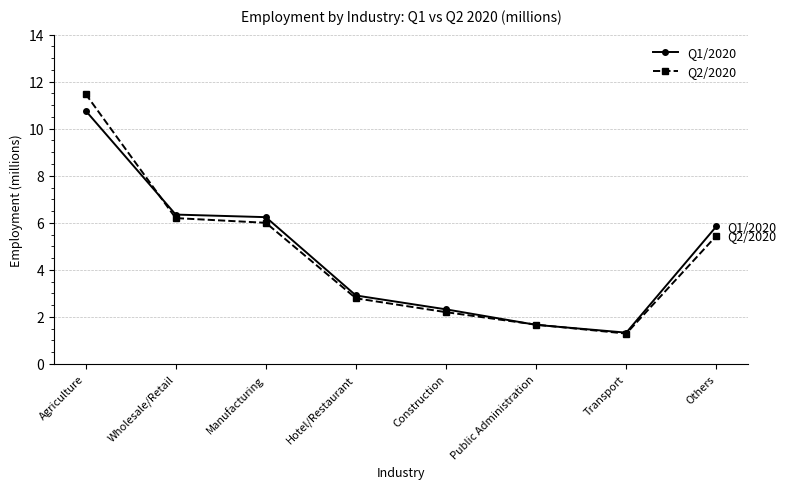

Rank the series by their maximum value, from highest to lowest.

Q2/2020, Q1/2020